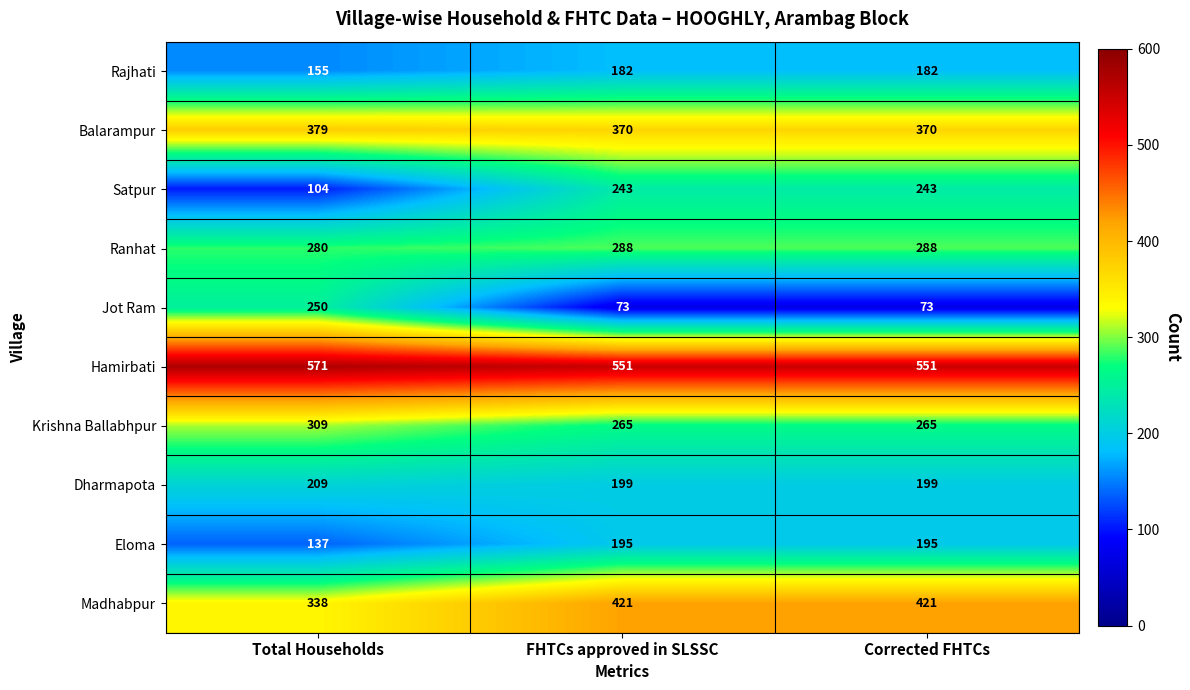

Which category has the highest value across all series?

Total Households